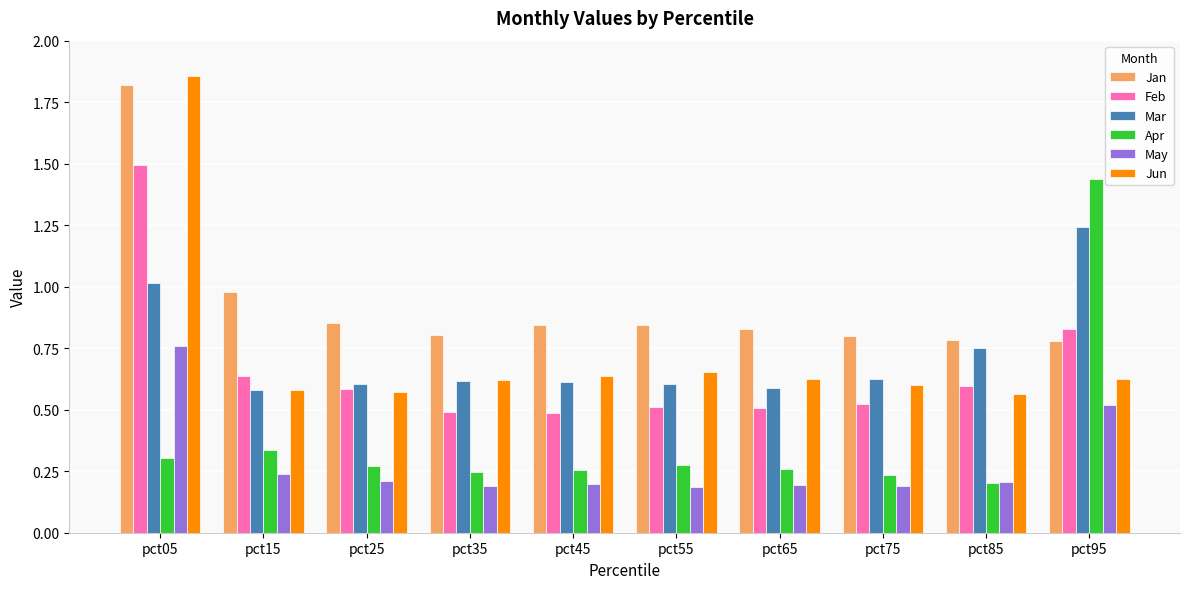

What is the difference between the second highest and second lowest values in the Mar series?

0.4